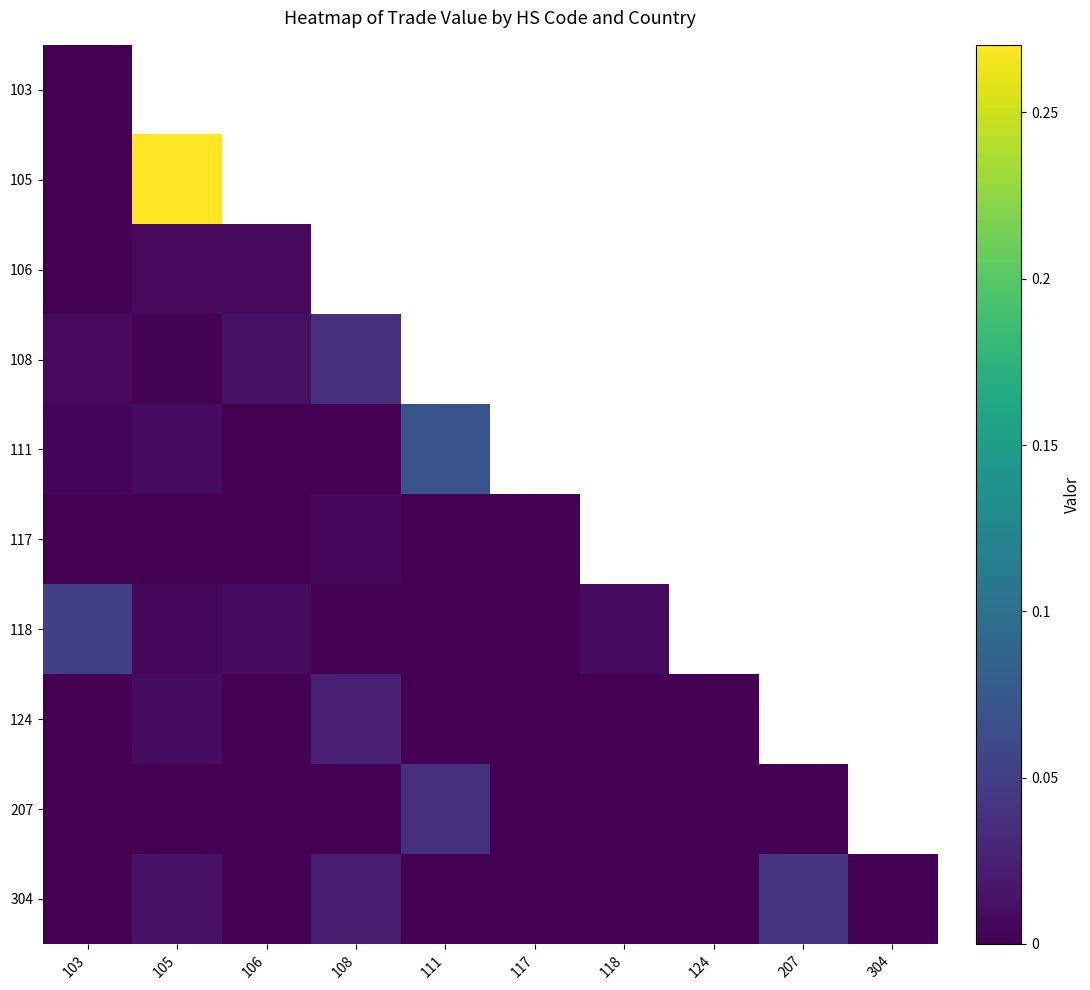

Between 118 and 103, which is larger?

103